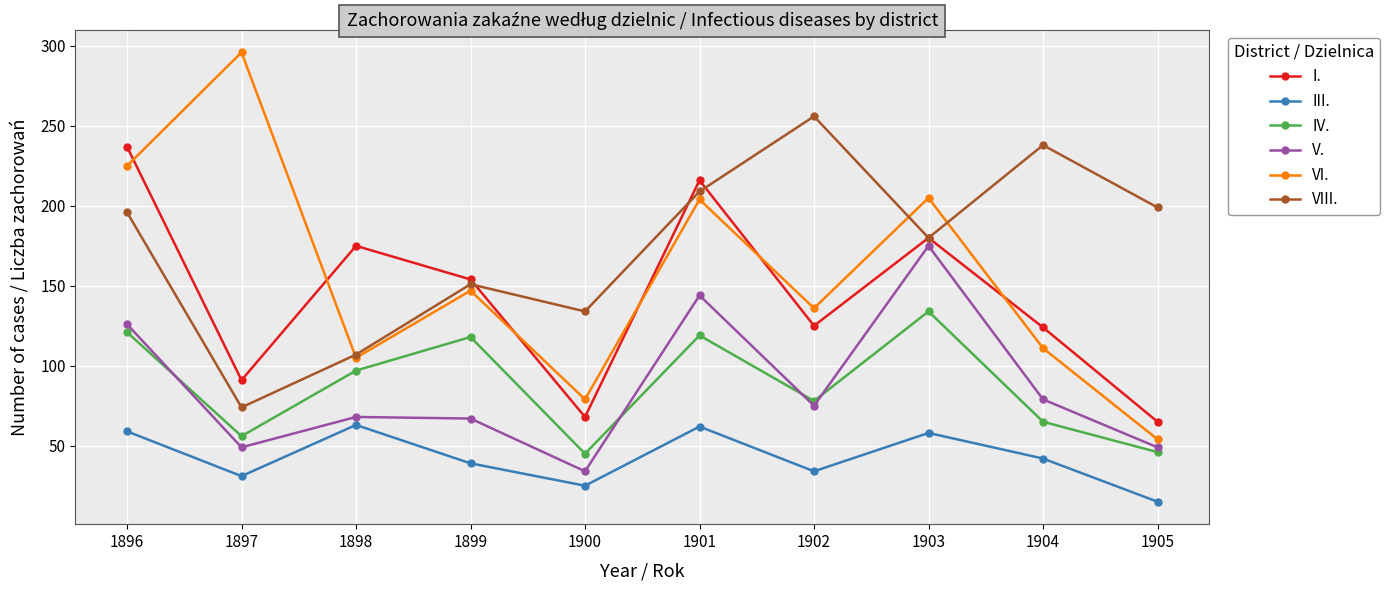

What is the average value of the III. series?

43